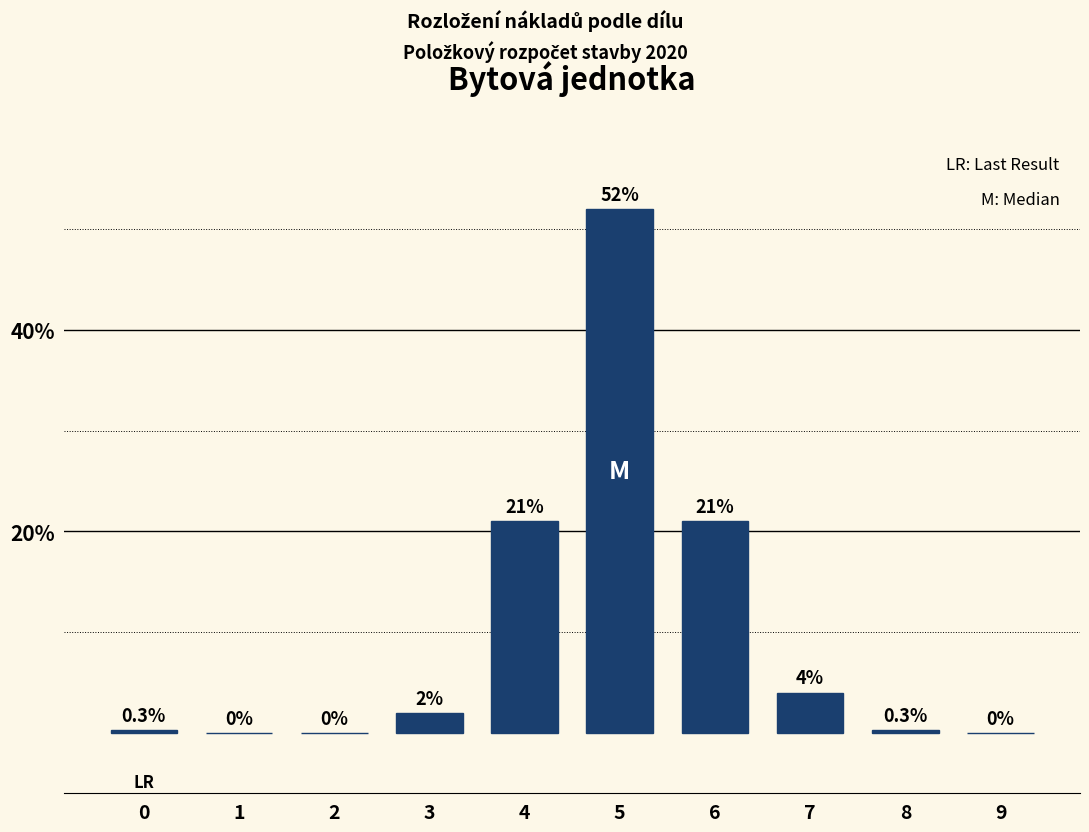

Reading left to right, transcribe all the data shown in this chart.

0=0.3	1=0.0	2=0.0	3=2.0	4=21.0	5=52.0	6=21.0	7=4.0	8=0.3	9=0.0